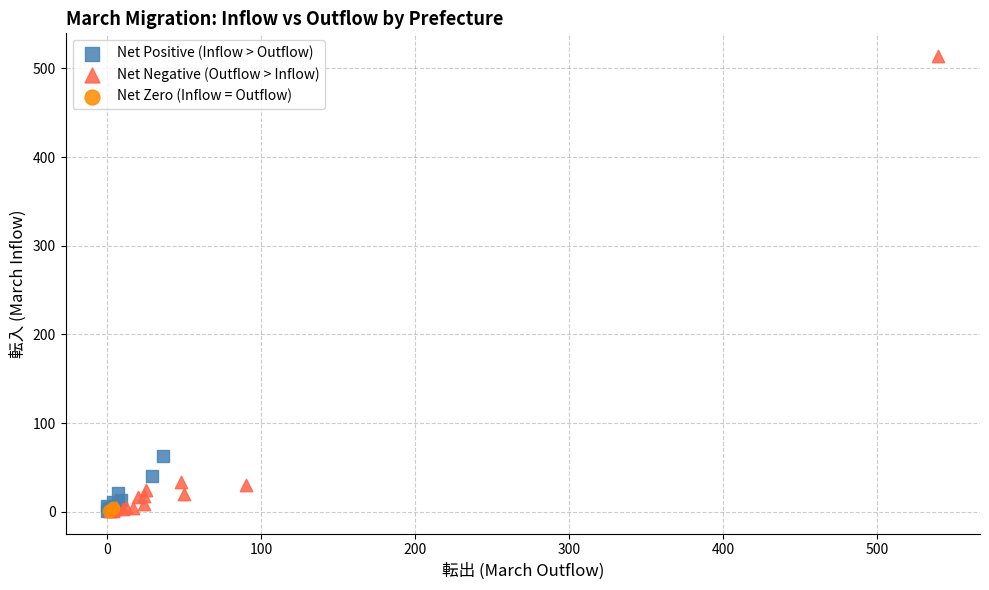

Which series has the largest Y range (max minus min)?

Net Negative (Outflow > Inflow)